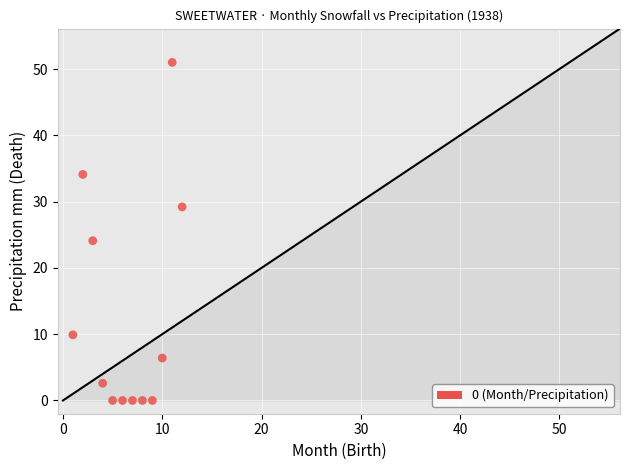

What is the range of X values (max minus min)?

11.0